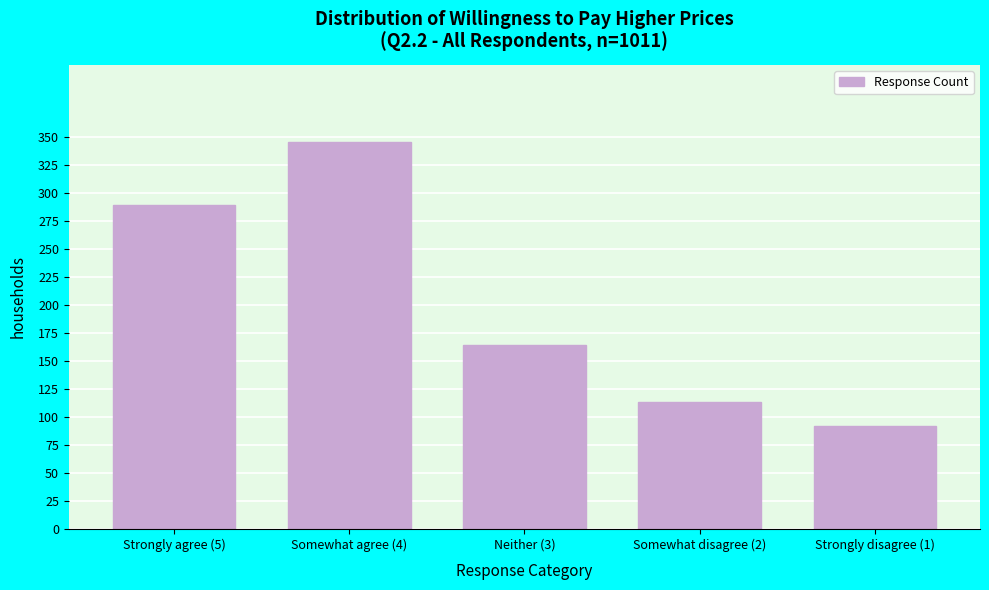

Reading left to right, transcribe all the data shown in this chart.

Strongly agree (5)=289	Somewhat agree (4)=345	Neither (3)=164	Somewhat disagree (2)=113	Strongly disagree (1)=92